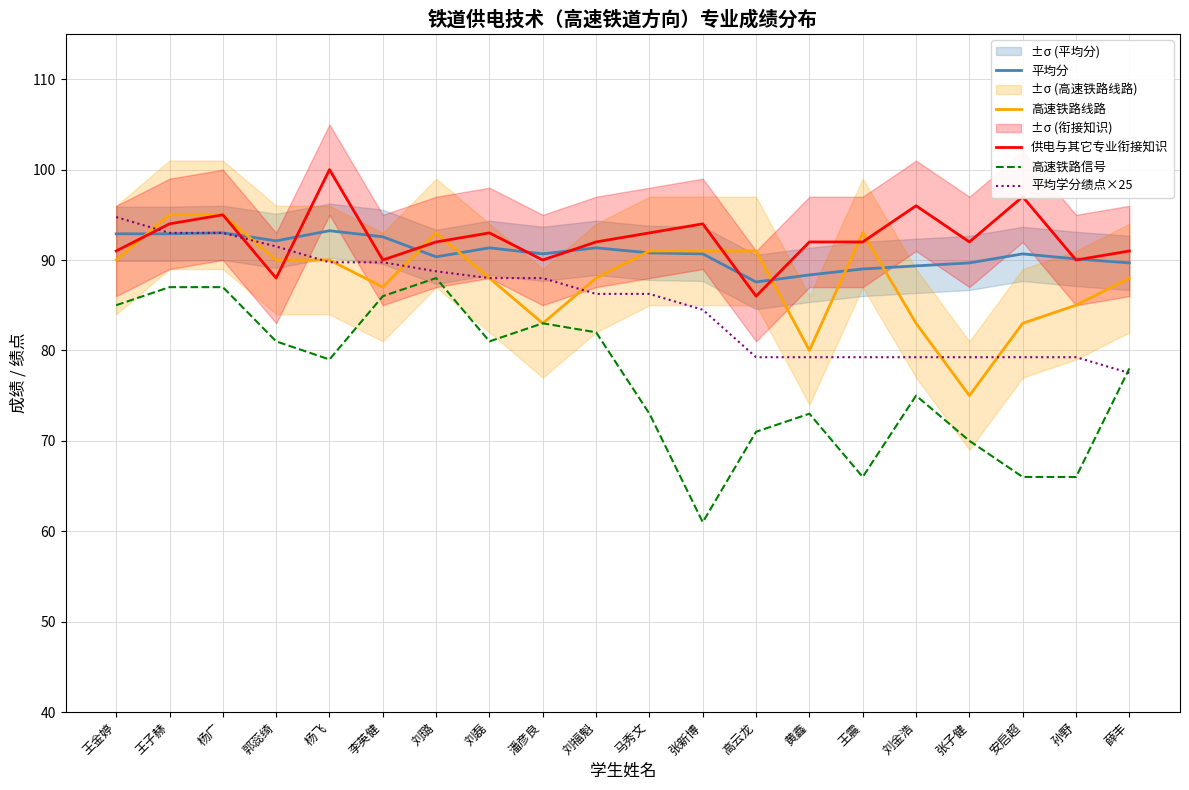

True or false: 高速铁路信号 has more than 0 points higher than both neighbors.

True